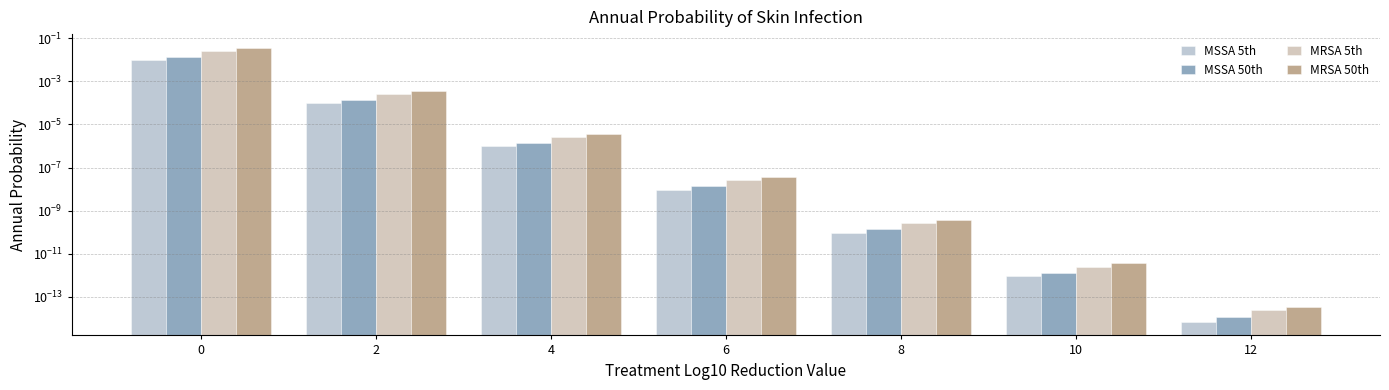

Reading left to right, extract all data points from this chart.

MSSA 5th: 0.0	0.0	0.0	0.0	0.0	0.0	0.0
MSSA 50th: 0.0	0.0	0.0	0.0	0.0	0.0	0.0
MRSA 5th: 0.0	0.0	0.0	0.0	0.0	0.0	0.0
MRSA 50th: 0.0	0.0	0.0	0.0	0.0	0.0	0.0